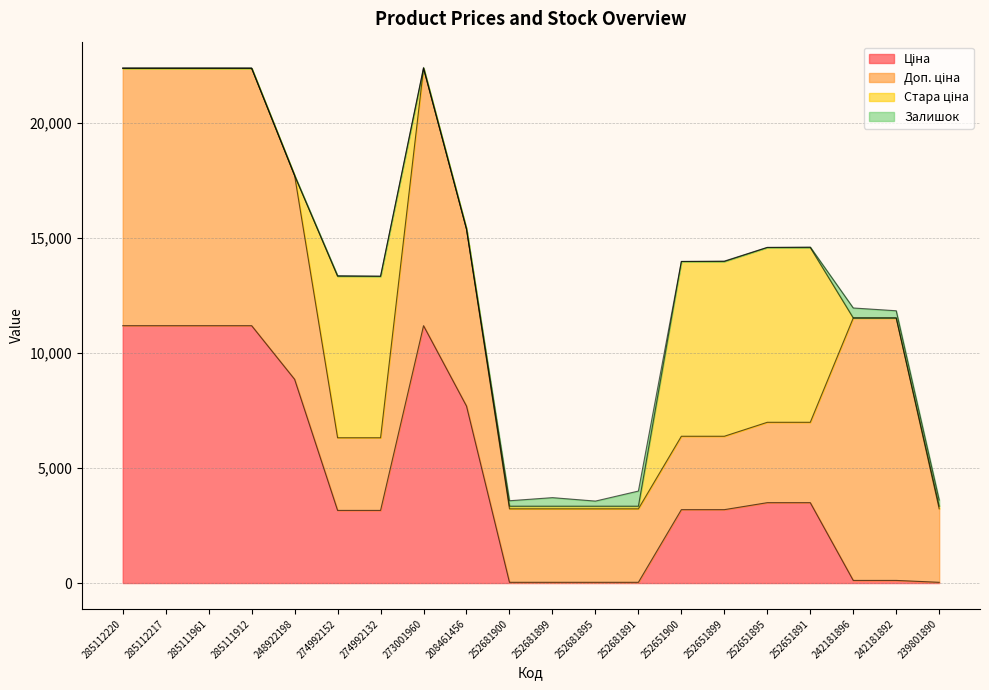

Where is Залишок nearest to the value 330?

242181892